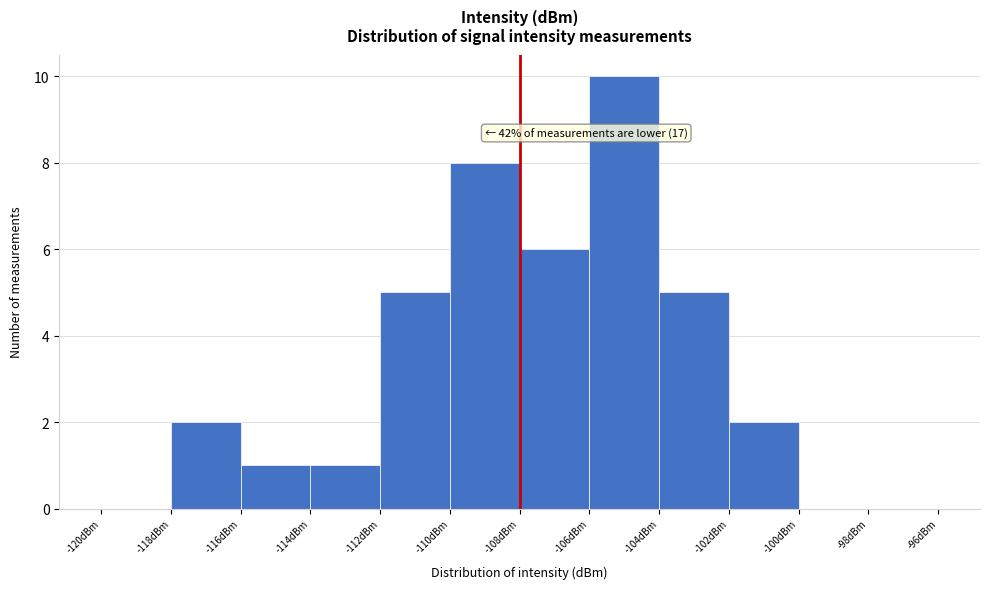

Over which range of the x-axis is the bar tallest?

-106 to -104